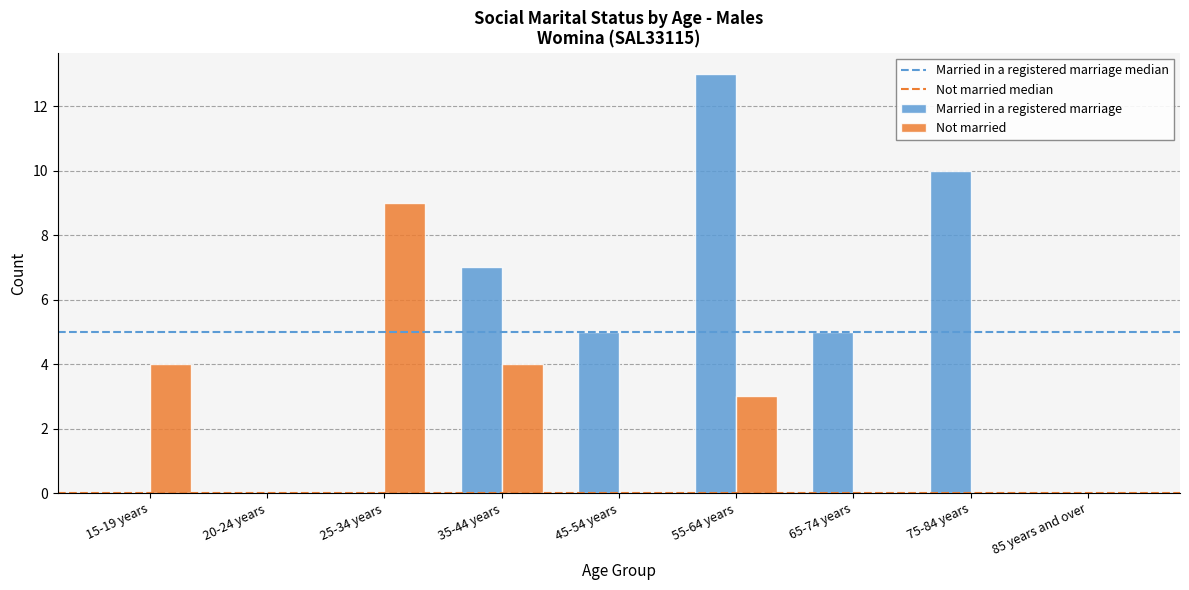

How many Married in a registered marriage values are between 0 and 7?

7